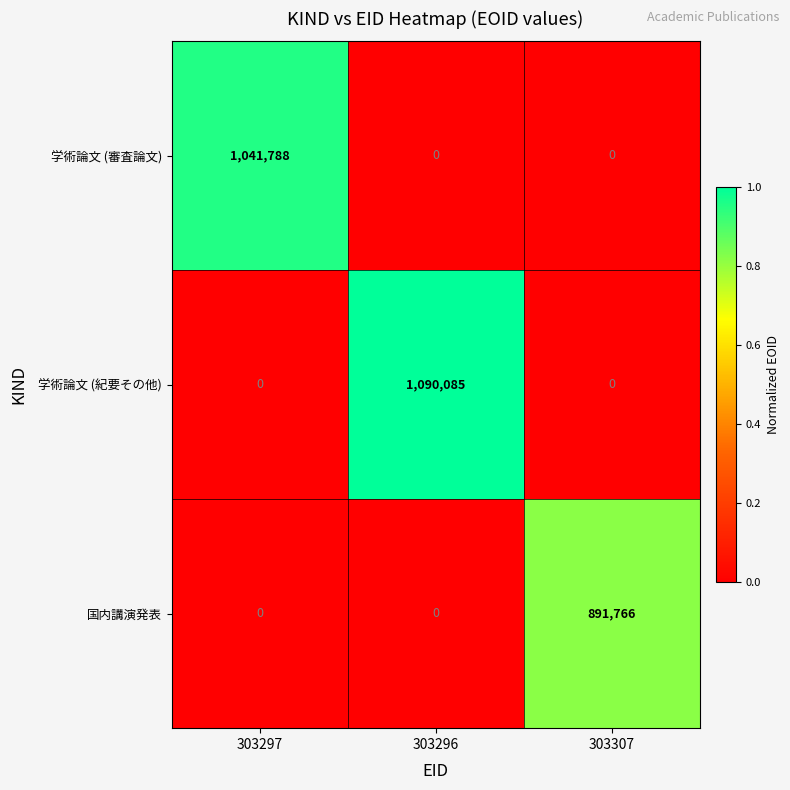

Is it true that 学術論文 (審査論文) equals 0 at 303296?

True